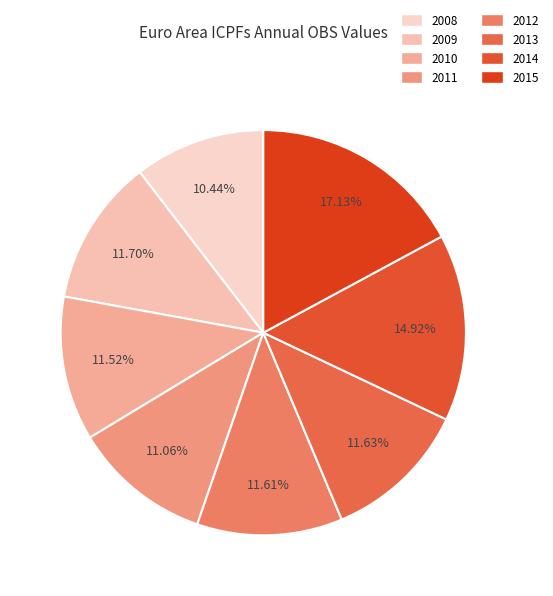

Does 2014 account for over 50% of the chart?

No